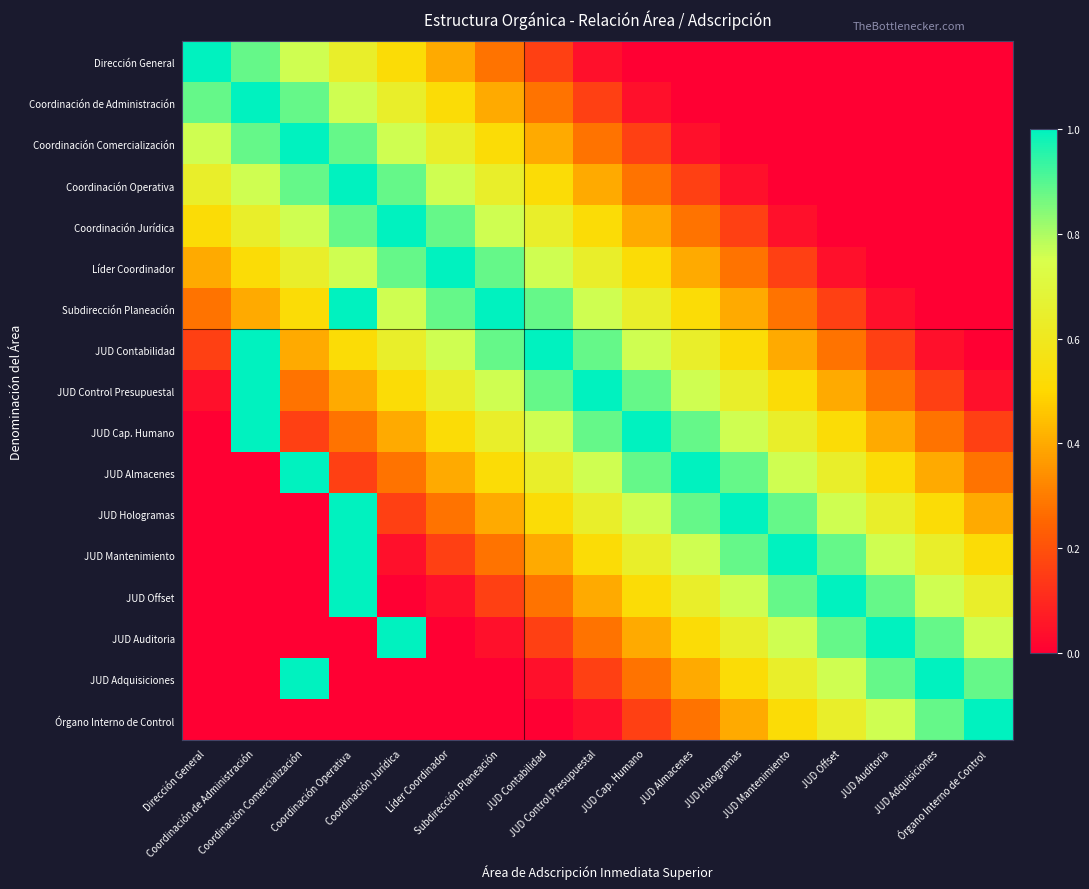

Reading left to right, what are all the values shown in this chart?

Dirección General: Dirección General=1.0	Coordinación de Administración=0.9	Coordinación Comercialización=0.8	Coordinación Operativa=0.6	Coordinación Jurídica=0.5	Líder Coordinador=0.4	Subdirección Planeación=0.3	JUD Contabilidad=0.2	JUD Control Presupuestal=0.0	JUD Cap. Humano=0.0	JUD Almacenes=0.0	JUD Hologramas=0.0	JUD Mantenimiento=0.0	JUD Offset=0.0	JUD Auditoria=0.0	JUD Adquisiciones=0.0	Órgano Interno de Control=0.0
Coordinación de Administración: Dirección General=0.9	Coordinación de Administración=1.0	Coordinación Comercialización=0.9	Coordinación Operativa=0.8	Coordinación Jurídica=0.6	Líder Coordinador=0.5	Subdirección Planeación=0.4	JUD Contabilidad=0.3	JUD Control Presupuestal=0.2	JUD Cap. Humano=0.0	JUD Almacenes=0.0	JUD Hologramas=0.0	JUD Mantenimiento=0.0	JUD Offset=0.0	JUD Auditoria=0.0	JUD Adquisiciones=0.0	Órgano Interno de Control=0.0
Coordinación Comercialización: Dirección General=0.8	Coordinación de Administración=0.9	Coordinación Comercialización=1.0	Coordinación Operativa=0.9	Coordinación Jurídica=0.8	Líder Coordinador=0.6	Subdirección Planeación=0.5	JUD Contabilidad=0.4	JUD Control Presupuestal=0.3	JUD Cap. Humano=0.2	JUD Almacenes=0.0	JUD Hologramas=0.0	JUD Mantenimiento=0.0	JUD Offset=0.0	JUD Auditoria=0.0	JUD Adquisiciones=0.0	Órgano Interno de Control=0.0
Coordinación Operativa: Dirección General=0.6	Coordinación de Administración=0.8	Coordinación Comercialización=0.9	Coordinación Operativa=1.0	Coordinación Jurídica=0.9	Líder Coordinador=0.8	Subdirección Planeación=0.6	JUD Contabilidad=0.5	JUD Control Presupuestal=0.4	JUD Cap. Humano=0.3	JUD Almacenes=0.2	JUD Hologramas=0.0	JUD Mantenimiento=0.0	JUD Offset=0.0	JUD Auditoria=0.0	JUD Adquisiciones=0.0	Órgano Interno de Control=0.0
Coordinación Jurídica: Dirección General=0.5	Coordinación de Administración=0.6	Coordinación Comercialización=0.8	Coordinación Operativa=0.9	Coordinación Jurídica=1.0	Líder Coordinador=0.9	Subdirección Planeación=0.8	JUD Contabilidad=0.6	JUD Control Presupuestal=0.5	JUD Cap. Humano=0.4	JUD Almacenes=0.3	JUD Hologramas=0.2	JUD Mantenimiento=0.0	JUD Offset=0.0	JUD Auditoria=0.0	JUD Adquisiciones=0.0	Órgano Interno de Control=0.0
Líder Coordinador: Dirección General=0.4	Coordinación de Administración=0.5	Coordinación Comercialización=0.6	Coordinación Operativa=0.8	Coordinación Jurídica=0.9	Líder Coordinador=1.0	Subdirección Planeación=0.9	JUD Contabilidad=0.8	JUD Control Presupuestal=0.6	JUD Cap. Humano=0.5	JUD Almacenes=0.4	JUD Hologramas=0.3	JUD Mantenimiento=0.2	JUD Offset=0.0	JUD Auditoria=0.0	JUD Adquisiciones=0.0	Órgano Interno de Control=0.0
Subdirección Planeación: Dirección General=0.3	Coordinación de Administración=0.4	Coordinación Comercialización=0.5	Coordinación Operativa=1.0	Coordinación Jurídica=0.8	Líder Coordinador=0.9	Subdirección Planeación=1.0	JUD Contabilidad=0.9	JUD Control Presupuestal=0.8	JUD Cap. Humano=0.6	JUD Almacenes=0.5	JUD Hologramas=0.4	JUD Mantenimiento=0.3	JUD Offset=0.2	JUD Auditoria=0.0	JUD Adquisiciones=0.0	Órgano Interno de Control=0.0
JUD Contabilidad: Dirección General=0.2	Coordinación de Administración=1.0	Coordinación Comercialización=0.4	Coordinación Operativa=0.5	Coordinación Jurídica=0.6	Líder Coordinador=0.8	Subdirección Planeación=0.9	JUD Contabilidad=1.0	JUD Control Presupuestal=0.9	JUD Cap. Humano=0.8	JUD Almacenes=0.6	JUD Hologramas=0.5	JUD Mantenimiento=0.4	JUD Offset=0.3	JUD Auditoria=0.2	JUD Adquisiciones=0.0	Órgano Interno de Control=0.0
JUD Control Presupuestal: Dirección General=0.0	Coordinación de Administración=1.0	Coordinación Comercialización=0.3	Coordinación Operativa=0.4	Coordinación Jurídica=0.5	Líder Coordinador=0.6	Subdirección Planeación=0.8	JUD Contabilidad=0.9	JUD Control Presupuestal=1.0	JUD Cap. Humano=0.9	JUD Almacenes=0.8	JUD Hologramas=0.6	JUD Mantenimiento=0.5	JUD Offset=0.4	JUD Auditoria=0.3	JUD Adquisiciones=0.2	Órgano Interno de Control=0.0
JUD Cap. Humano: Dirección General=0.0	Coordinación de Administración=1.0	Coordinación Comercialización=0.2	Coordinación Operativa=0.3	Coordinación Jurídica=0.4	Líder Coordinador=0.5	Subdirección Planeación=0.6	JUD Contabilidad=0.8	JUD Control Presupuestal=0.9	JUD Cap. Humano=1.0	JUD Almacenes=0.9	JUD Hologramas=0.8	JUD Mantenimiento=0.6	JUD Offset=0.5	JUD Auditoria=0.4	JUD Adquisiciones=0.3	Órgano Interno de Control=0.2
JUD Almacenes: Dirección General=0.0	Coordinación de Administración=0.0	Coordinación Comercialización=1.0	Coordinación Operativa=0.2	Coordinación Jurídica=0.3	Líder Coordinador=0.4	Subdirección Planeación=0.5	JUD Contabilidad=0.6	JUD Control Presupuestal=0.8	JUD Cap. Humano=0.9	JUD Almacenes=1.0	JUD Hologramas=0.9	JUD Mantenimiento=0.8	JUD Offset=0.6	JUD Auditoria=0.5	JUD Adquisiciones=0.4	Órgano Interno de Control=0.3
JUD Hologramas: Dirección General=0.0	Coordinación de Administración=0.0	Coordinación Comercialización=0.0	Coordinación Operativa=1.0	Coordinación Jurídica=0.2	Líder Coordinador=0.3	Subdirección Planeación=0.4	JUD Contabilidad=0.5	JUD Control Presupuestal=0.6	JUD Cap. Humano=0.8	JUD Almacenes=0.9	JUD Hologramas=1.0	JUD Mantenimiento=0.9	JUD Offset=0.8	JUD Auditoria=0.6	JUD Adquisiciones=0.5	Órgano Interno de Control=0.4
JUD Mantenimiento: Dirección General=0.0	Coordinación de Administración=0.0	Coordinación Comercialización=0.0	Coordinación Operativa=1.0	Coordinación Jurídica=0.0	Líder Coordinador=0.2	Subdirección Planeación=0.3	JUD Contabilidad=0.4	JUD Control Presupuestal=0.5	JUD Cap. Humano=0.6	JUD Almacenes=0.8	JUD Hologramas=0.9	JUD Mantenimiento=1.0	JUD Offset=0.9	JUD Auditoria=0.8	JUD Adquisiciones=0.6	Órgano Interno de Control=0.5
JUD Offset: Dirección General=0.0	Coordinación de Administración=0.0	Coordinación Comercialización=0.0	Coordinación Operativa=1.0	Coordinación Jurídica=0.0	Líder Coordinador=0.0	Subdirección Planeación=0.2	JUD Contabilidad=0.3	JUD Control Presupuestal=0.4	JUD Cap. Humano=0.5	JUD Almacenes=0.6	JUD Hologramas=0.8	JUD Mantenimiento=0.9	JUD Offset=1.0	JUD Auditoria=0.9	JUD Adquisiciones=0.8	Órgano Interno de Control=0.6
JUD Auditoria: Dirección General=0.0	Coordinación de Administración=0.0	Coordinación Comercialización=0.0	Coordinación Operativa=0.0	Coordinación Jurídica=1.0	Líder Coordinador=0.0	Subdirección Planeación=0.0	JUD Contabilidad=0.2	JUD Control Presupuestal=0.3	JUD Cap. Humano=0.4	JUD Almacenes=0.5	JUD Hologramas=0.6	JUD Mantenimiento=0.8	JUD Offset=0.9	JUD Auditoria=1.0	JUD Adquisiciones=0.9	Órgano Interno de Control=0.8
JUD Adquisiciones: Dirección General=0.0	Coordinación de Administración=0.0	Coordinación Comercialización=1.0	Coordinación Operativa=0.0	Coordinación Jurídica=0.0	Líder Coordinador=0.0	Subdirección Planeación=0.0	JUD Contabilidad=0.0	JUD Control Presupuestal=0.2	JUD Cap. Humano=0.3	JUD Almacenes=0.4	JUD Hologramas=0.5	JUD Mantenimiento=0.6	JUD Offset=0.8	JUD Auditoria=0.9	JUD Adquisiciones=1.0	Órgano Interno de Control=0.9
Órgano Interno de Control: Dirección General=0.0	Coordinación de Administración=0.0	Coordinación Comercialización=0.0	Coordinación Operativa=0.0	Coordinación Jurídica=0.0	Líder Coordinador=0.0	Subdirección Planeación=0.0	JUD Contabilidad=0.0	JUD Control Presupuestal=0.0	JUD Cap. Humano=0.2	JUD Almacenes=0.3	JUD Hologramas=0.4	JUD Mantenimiento=0.5	JUD Offset=0.6	JUD Auditoria=0.8	JUD Adquisiciones=0.9	Órgano Interno de Control=1.0